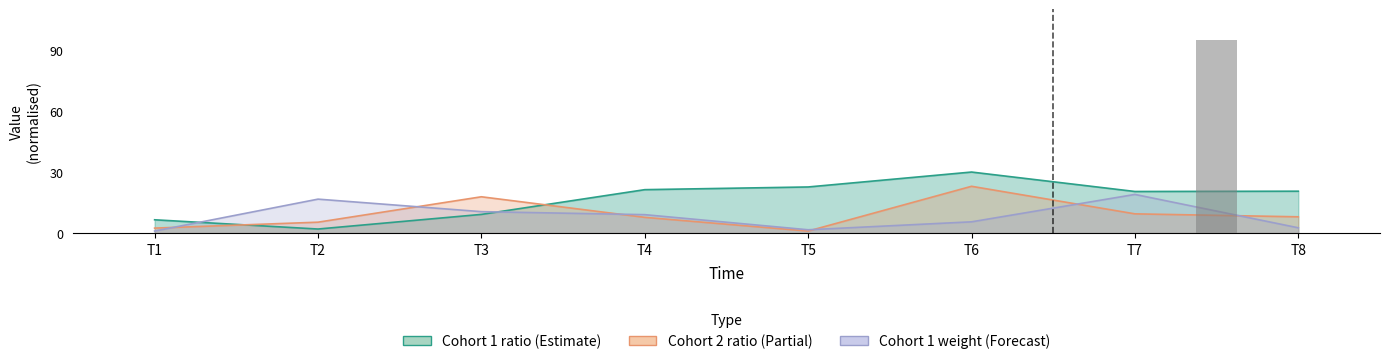

What is the lowest value of the Cohort 2 ratio series?

1.0